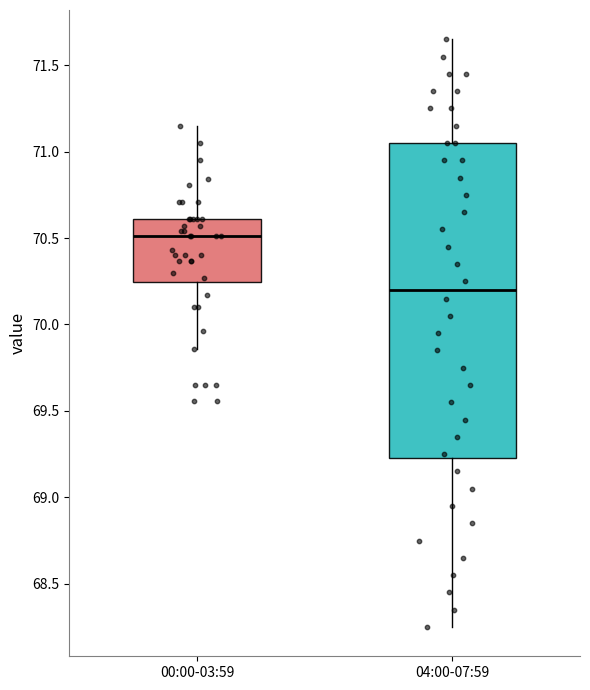

Reading left to right, read every box against the y-axis: the position of its median line, the range the box covers, and the ends of its whiskers. The values are not printed on the chart, so give them approximately, as read against the axis.

00:00-03:59: median 70.50, box 70.25 to 70.60, whiskers 69.85 to 71.15
04:00-07:59: median 70.20, box 69.25 to 71.05, whiskers 68.25 to 71.65